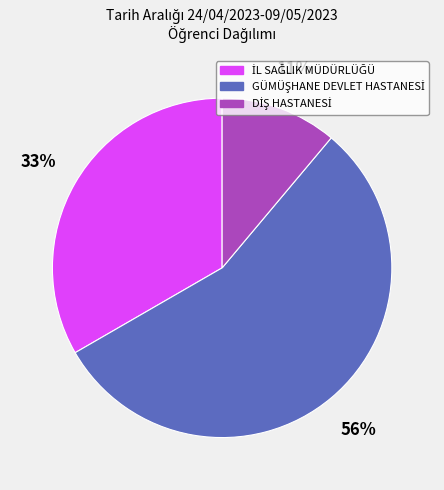

How many slices are in this pie chart?

3